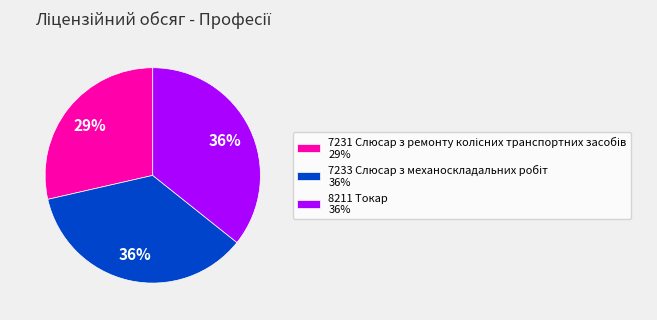

To the nearest percent, what percentage of the pie is 8211 Токар 36%?

36%